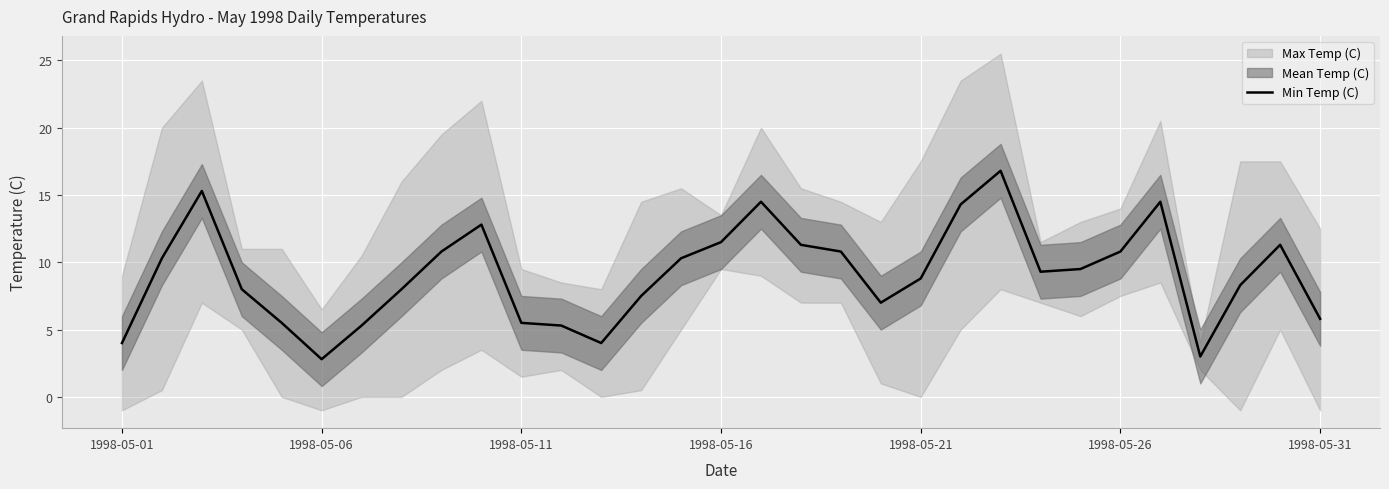

What is the sum of the values at 16 and 13?

22.0